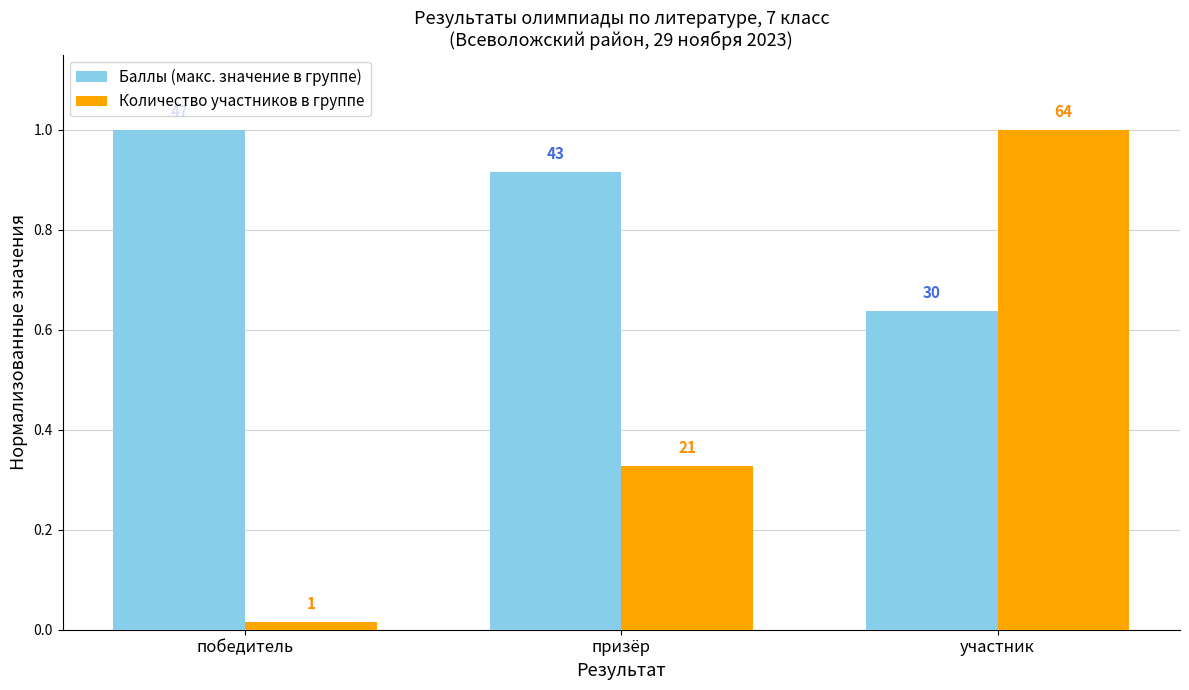

Is it true that Количество участников в группе equals 1.0 at участник?

True